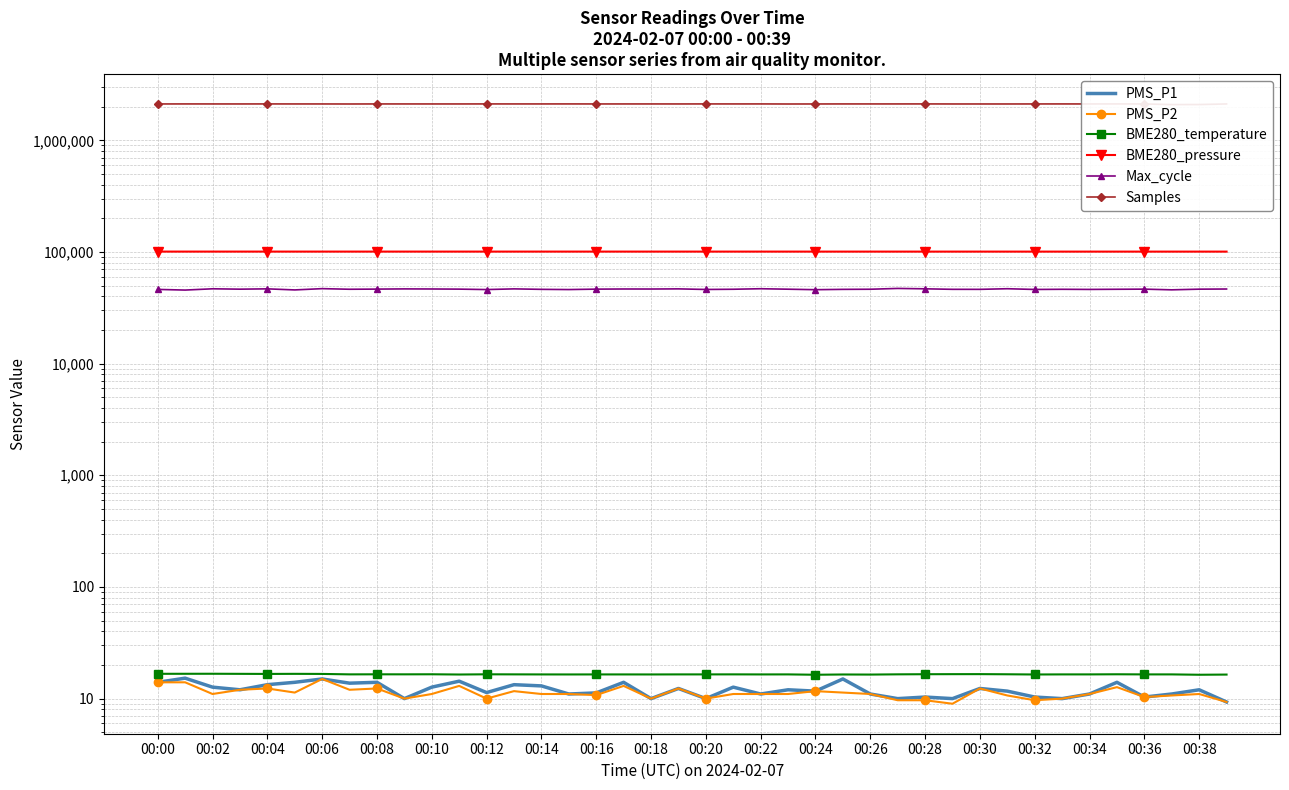

What position from the right is 00:34?

6